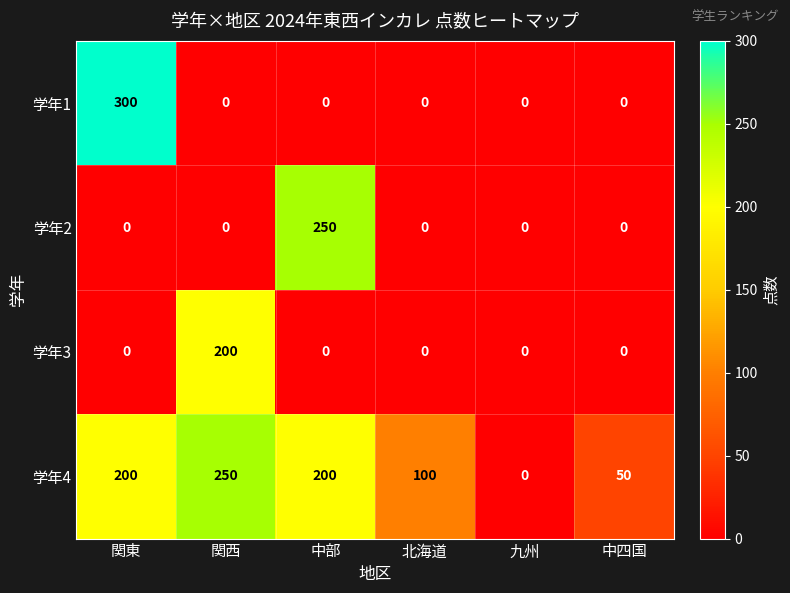

At which category is the sum across all series the highest?

関東